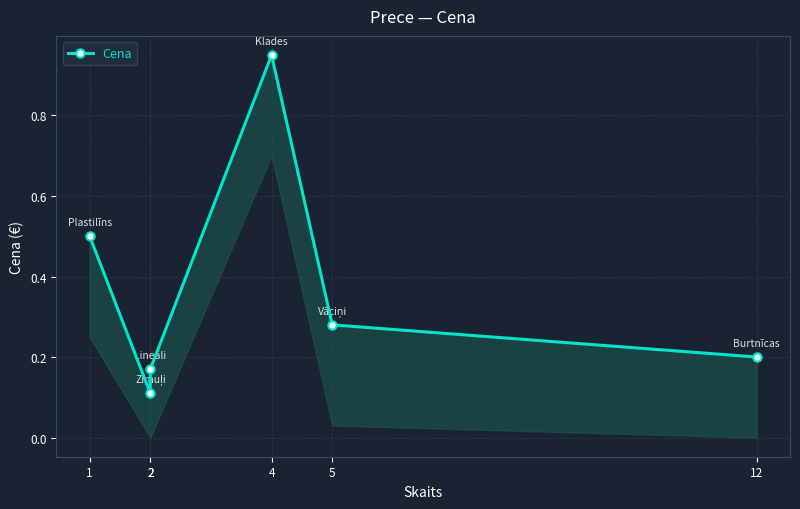

List the labels in order of value, largest first.

4, 1, 5, 12, 2, 2